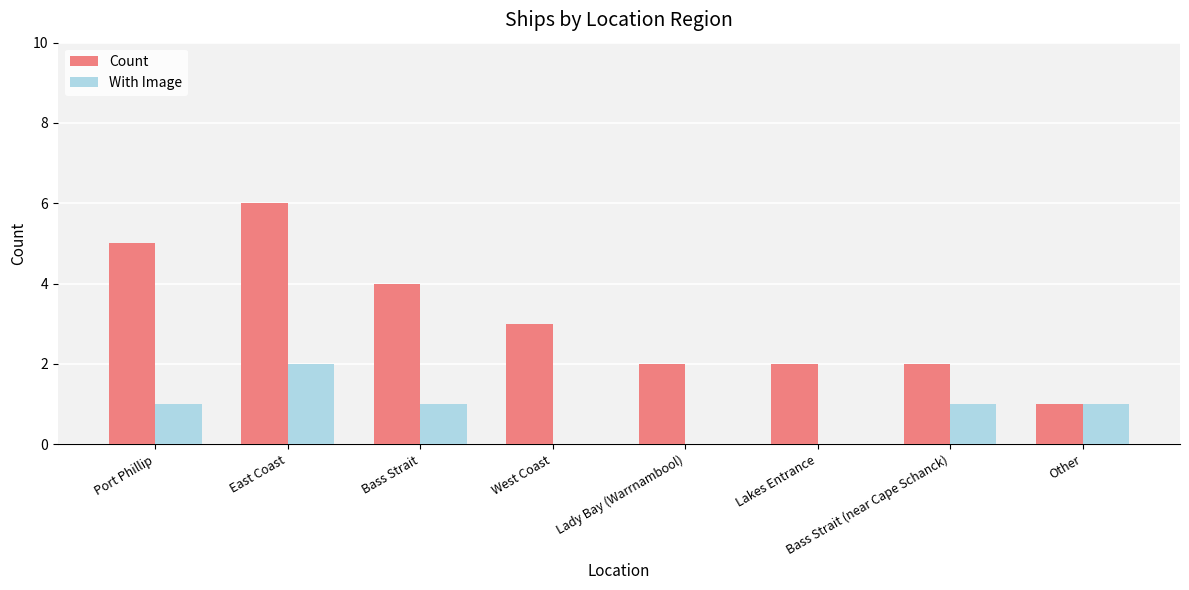

What is the highest value of the With Image series?

2